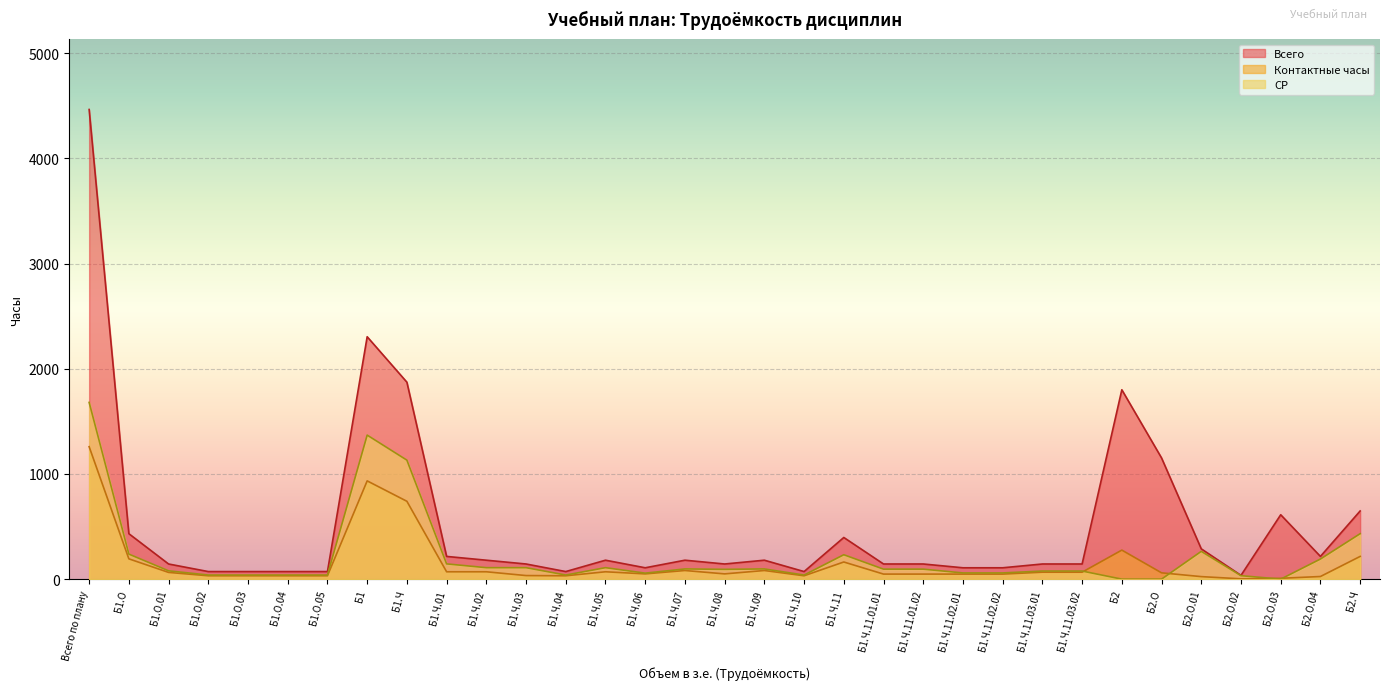

Reading left to right, transcribe all the data shown in this chart.

Контактные часы: 1259	193	64	32	32	32	32	934	740	70	70	34	32	70	50	82	50	82	32	163	48	48	48	48	66	66	276	60	24	3	8	25	216
Всего: 4464	432	144	72	72	72	72	2304	1872	216	180	144	72	180	108	180	144	180	72	396	144	144	108	108	144	144	1800	1152	288	36	612	216	648
СР: 1680	238	79	39	39	39	39	1369	1131	145	109	109	39	109	57	97	93	97	39	232	95	95	59	59	77	77	0	0	264	33	0	191	432